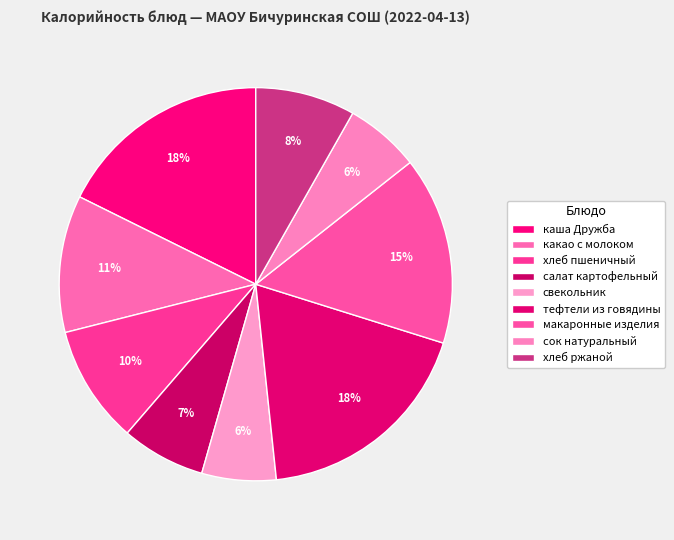

Rank the categories by value from highest to lowest.

тефтели из говядины, каша Дружба, макаронные изделия, какао с молоком, хлеб пшеничный, хлеб ржаной, салат картофельный, сок натуральный, свекольник